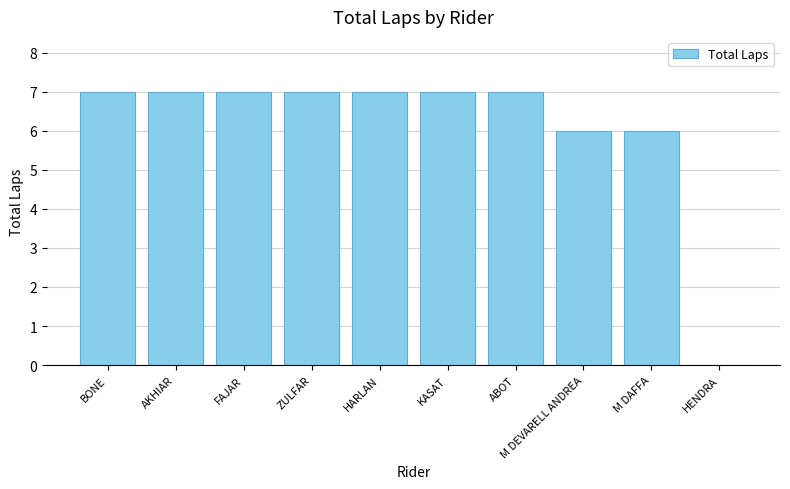

What is the average value?

6